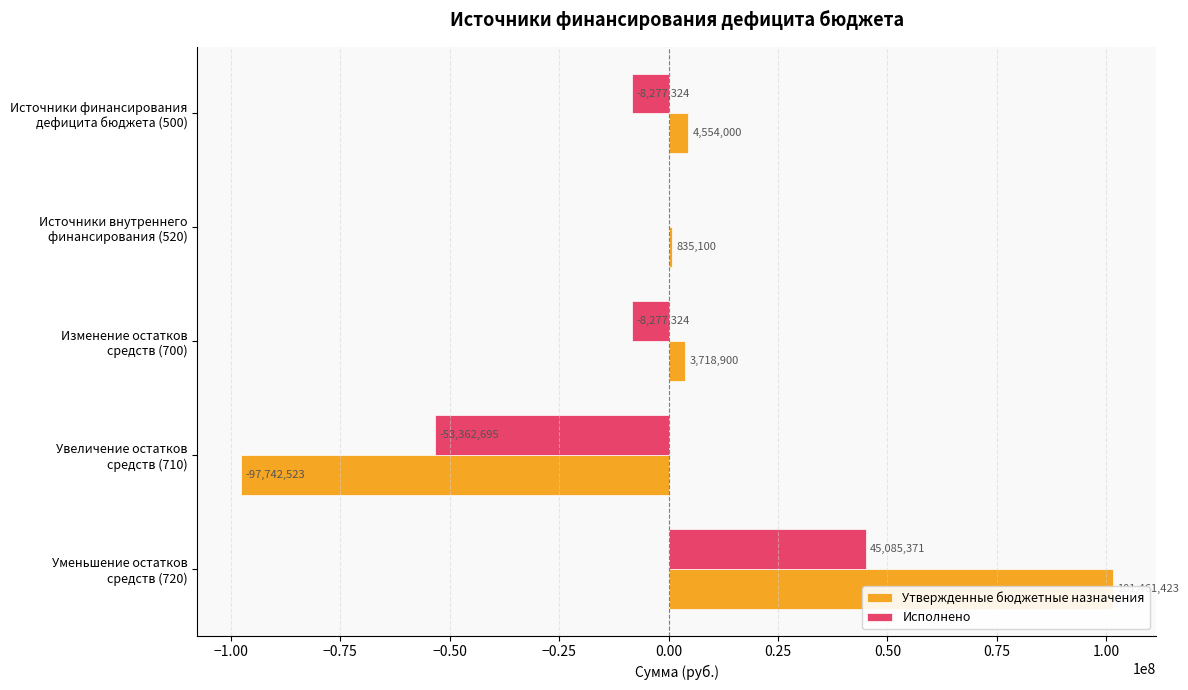

Is it true that Утвержденные бюджетные назначения equals 46966309.1 at Уменьшение остатков средств (720)?

False